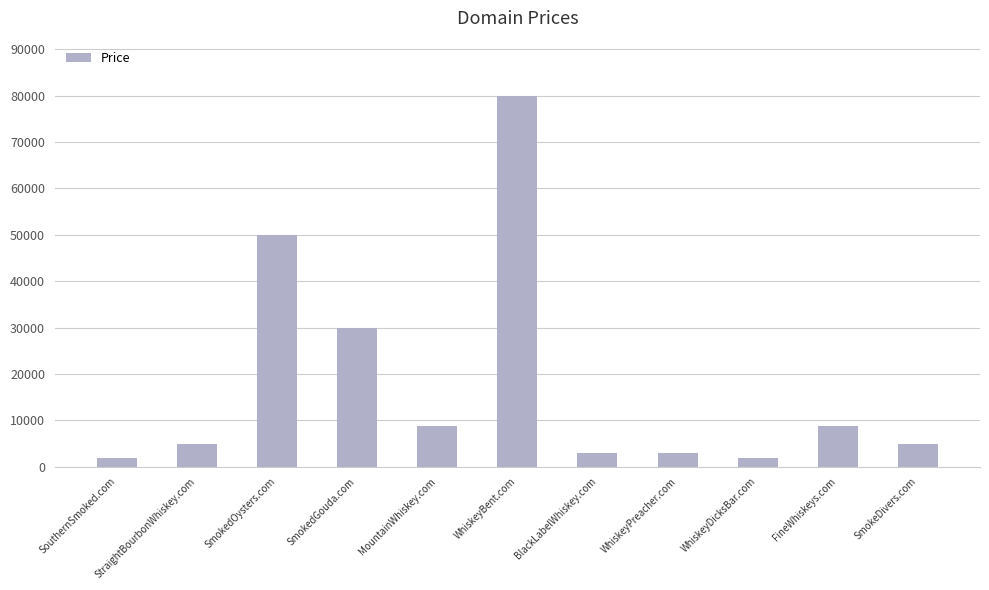

Reading left to right, what are all the values shown in this chart?

1888	4888	49888	29888	8888	79888	2888	2888	1888	8888	4888